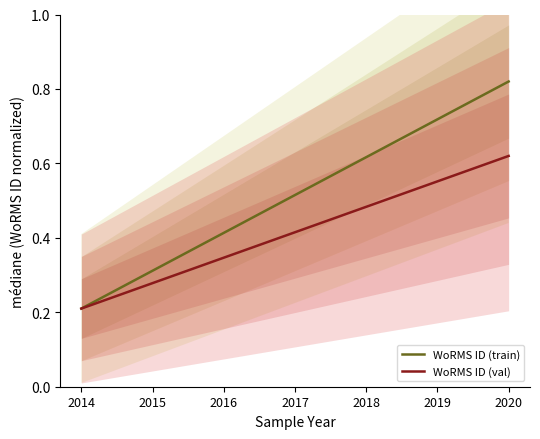

Count the WoRMS ID (train) values in the range 0 to 1.

7